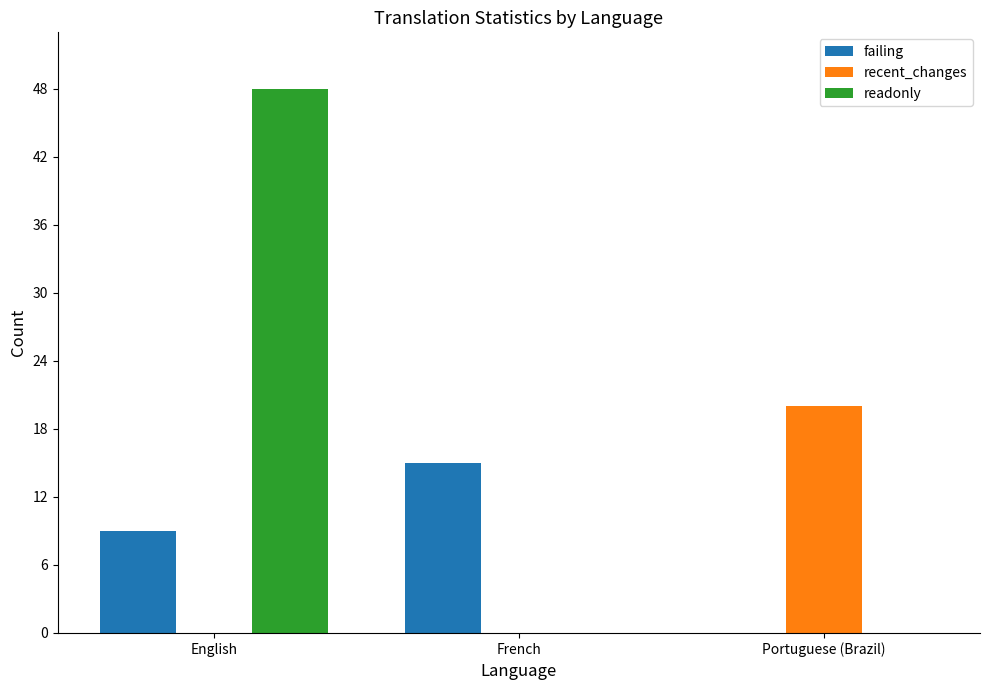

How many values in failing are above zero?

2